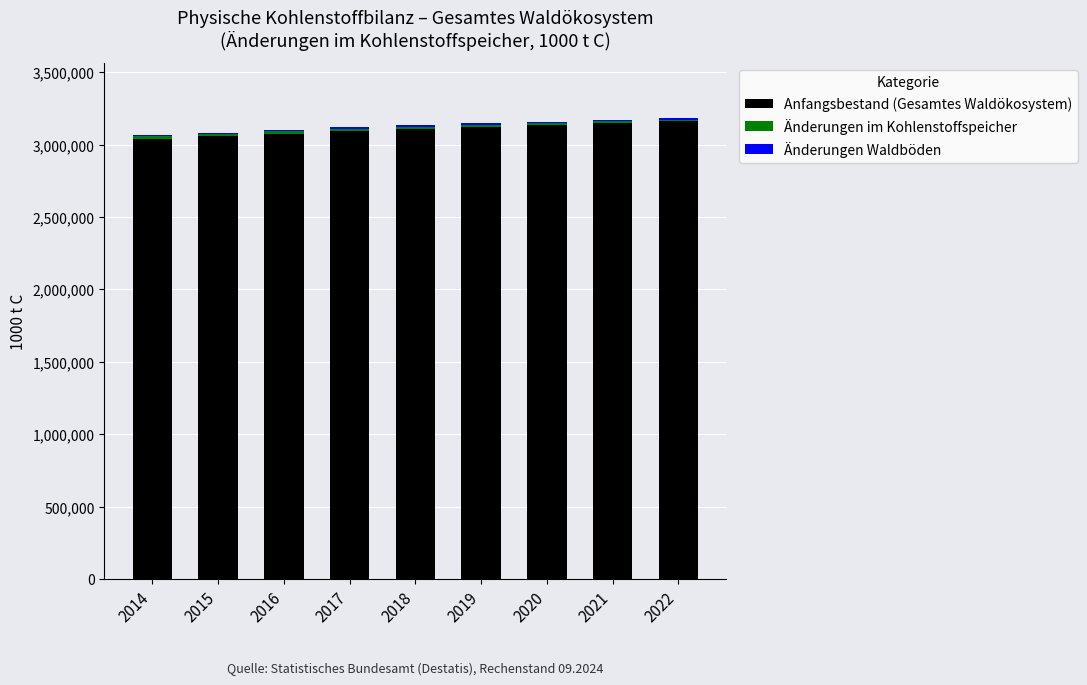

What is the highest value of the Anfangsbestand (Gesamtes Waldökosystem) series?

3159368.0